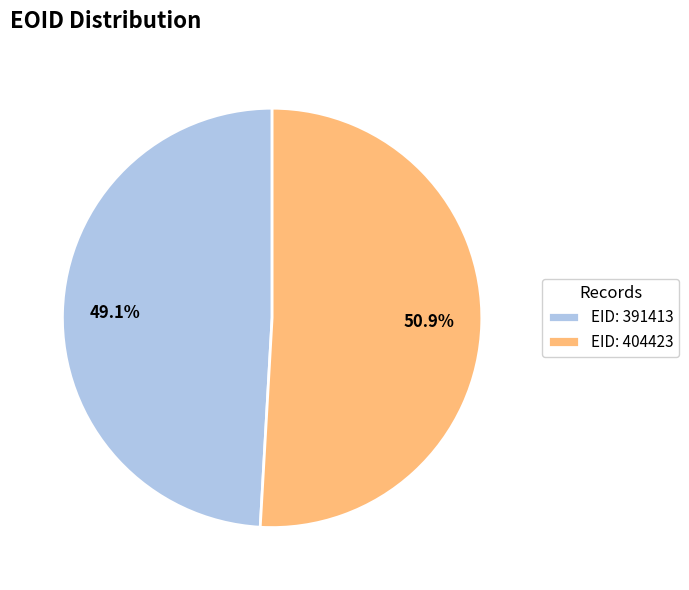

Which slice is the largest?

EID: 404423